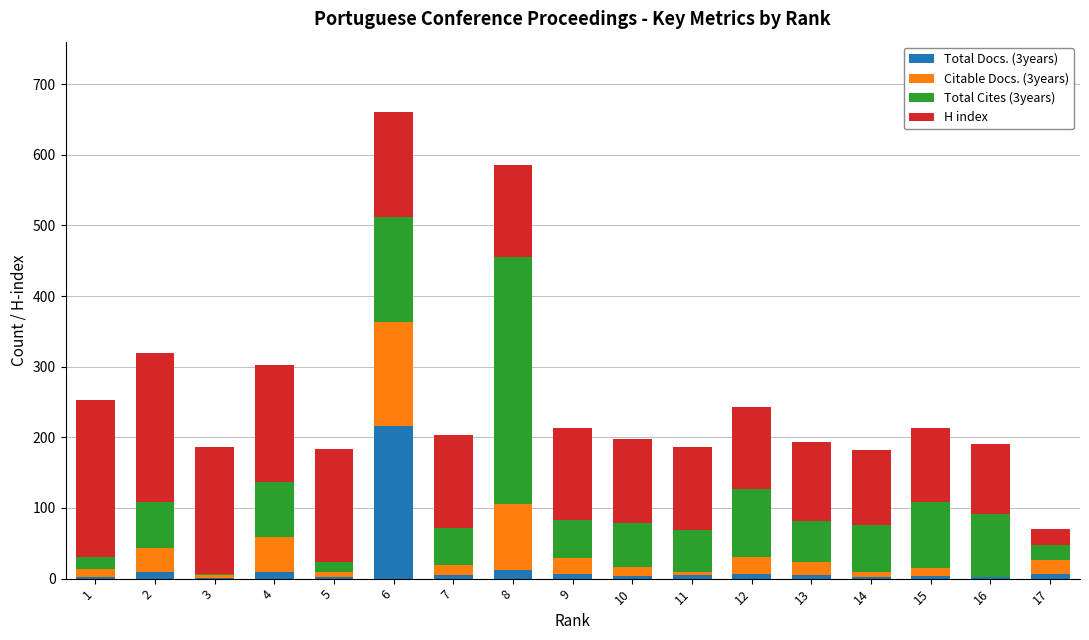

At which category is the sum across all series the highest?

6